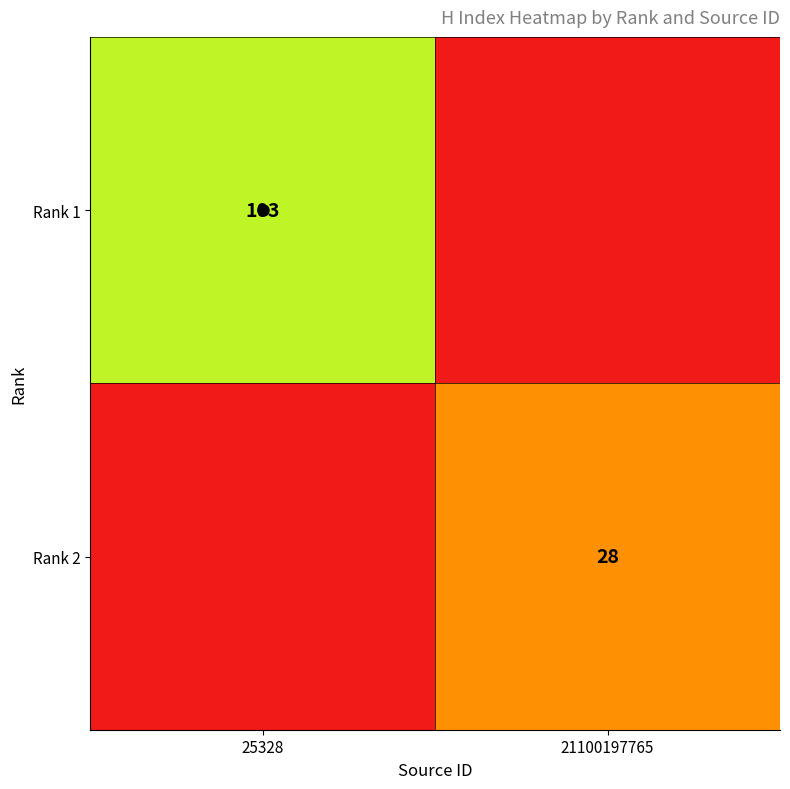

Which series has the largest total across all categories?

Rank 1